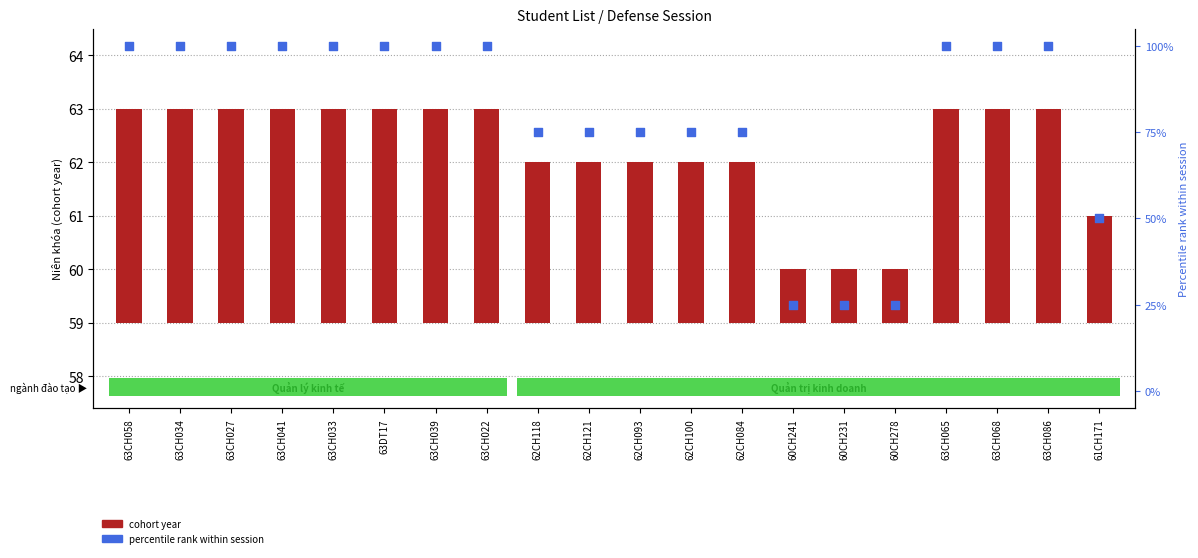

Which series reaches the maximum Y coordinate?

percentile rank within session